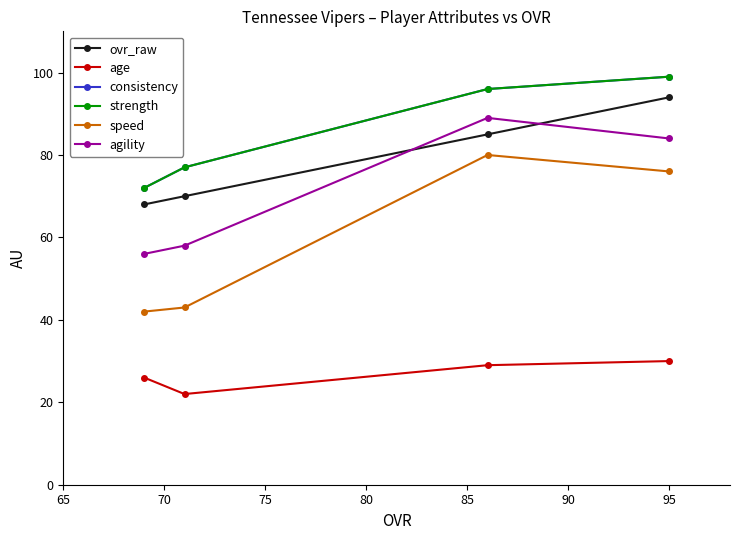

Does the chart have visible grid lines?

No